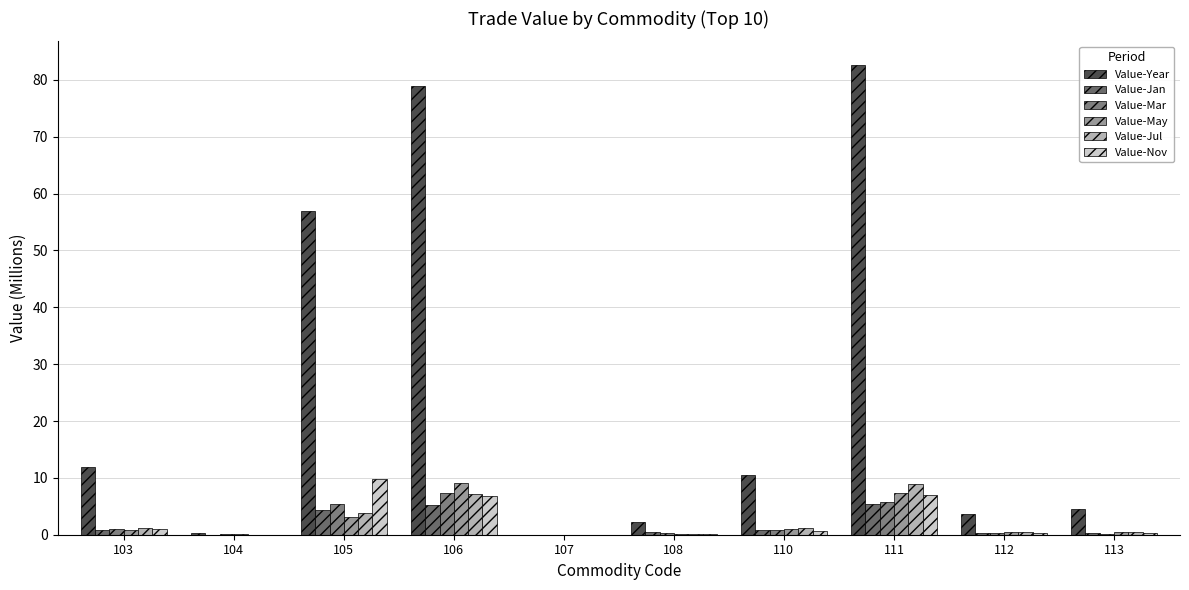

The Value-Nov series shows 7.0 at 111. True or false?

True